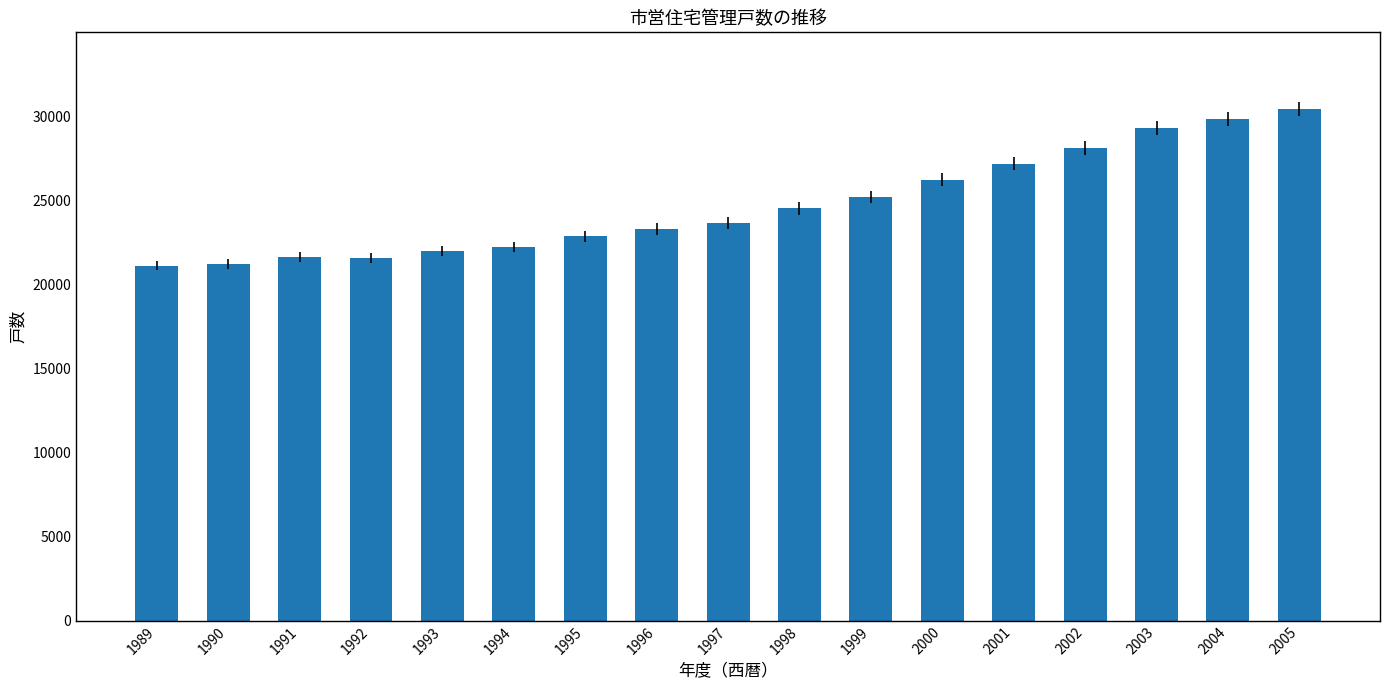

What is the ratio of the value at 1996 to the value at 1994?

1.0